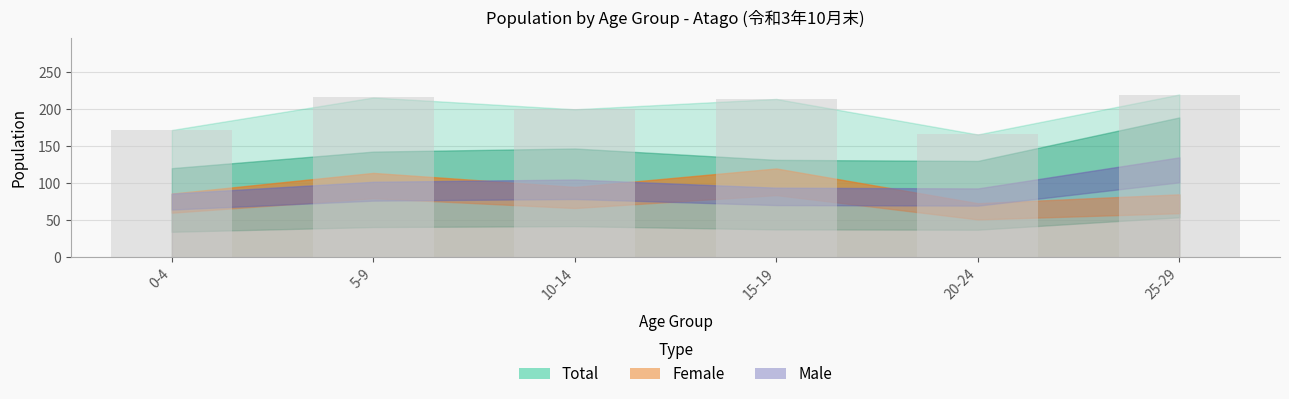

What position from the right is 0-4?

6